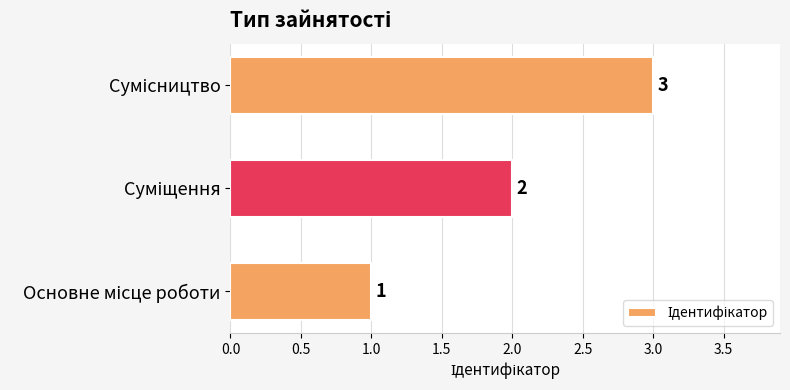

How many data points are less than 2?

1